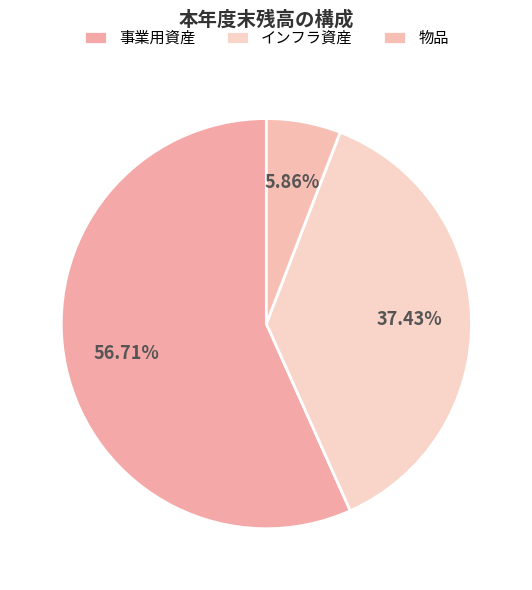

Is インフラ資産 the majority of the pie?

No